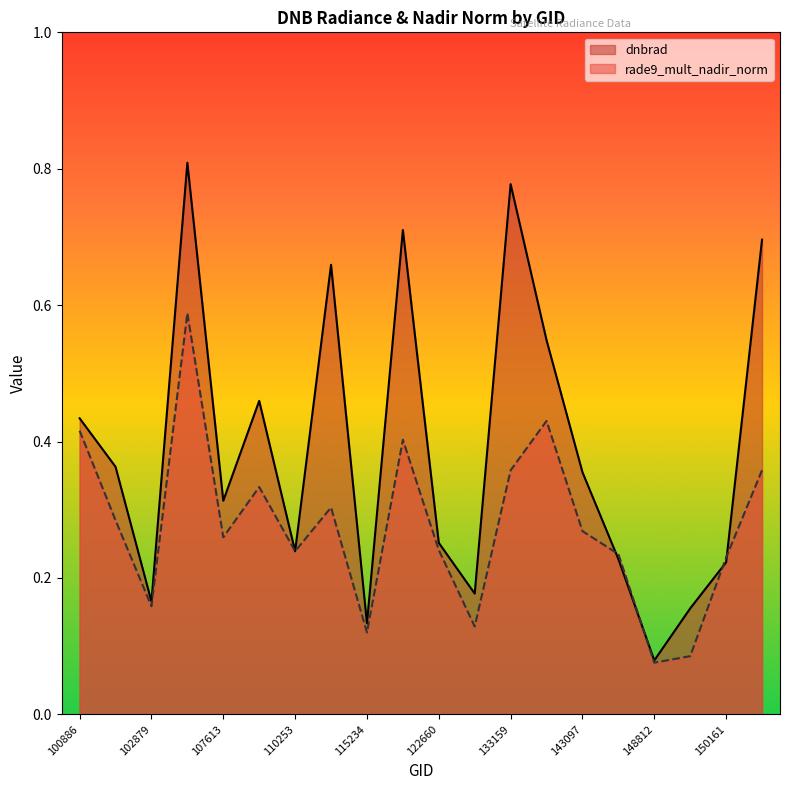

How many categories are shown in the chart?

20